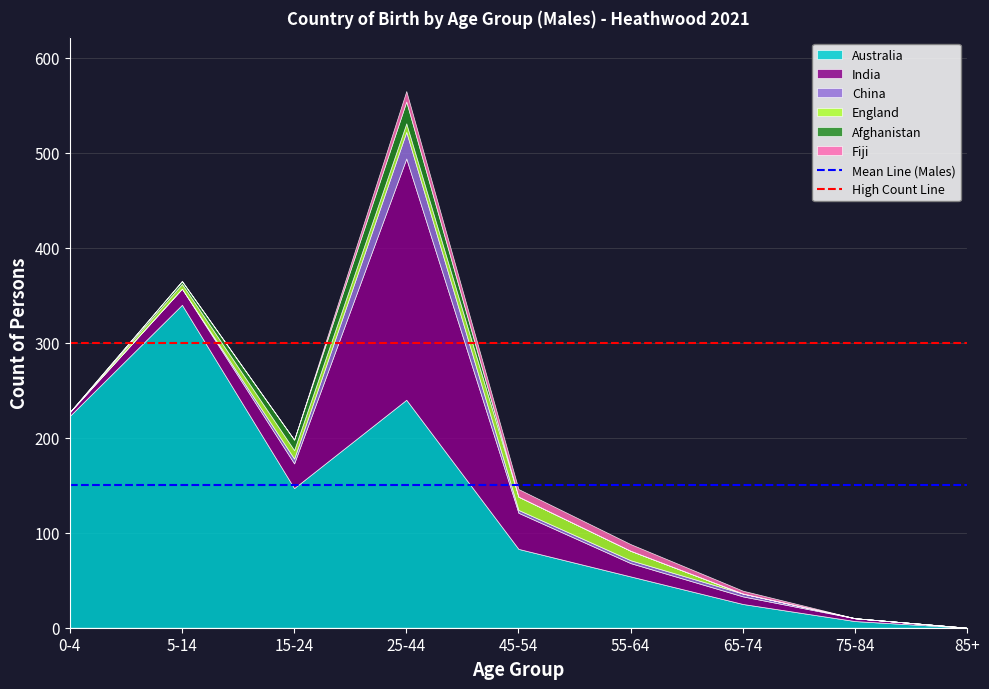

Which series has the largest total across all categories?

High Count Line